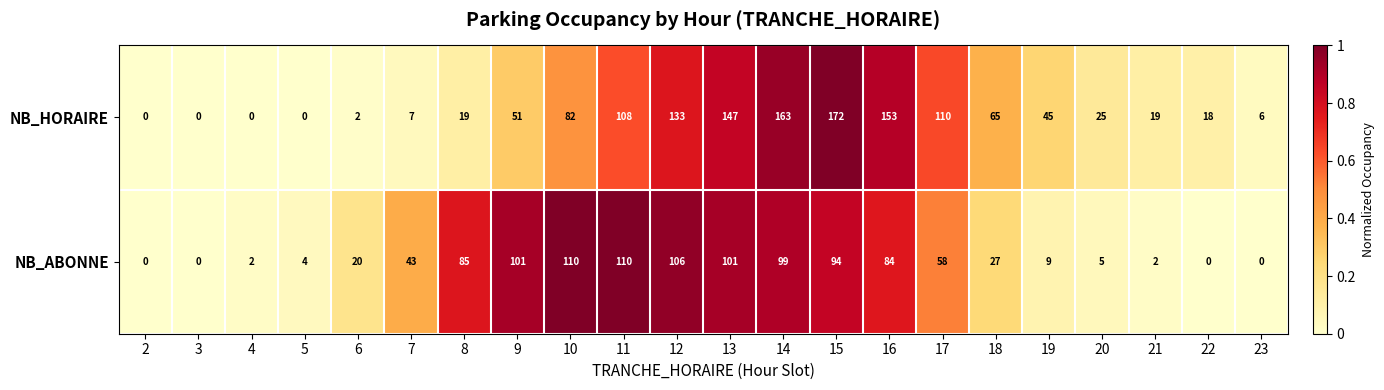

Where is NB_ABONNE nearest to the value 55?

17